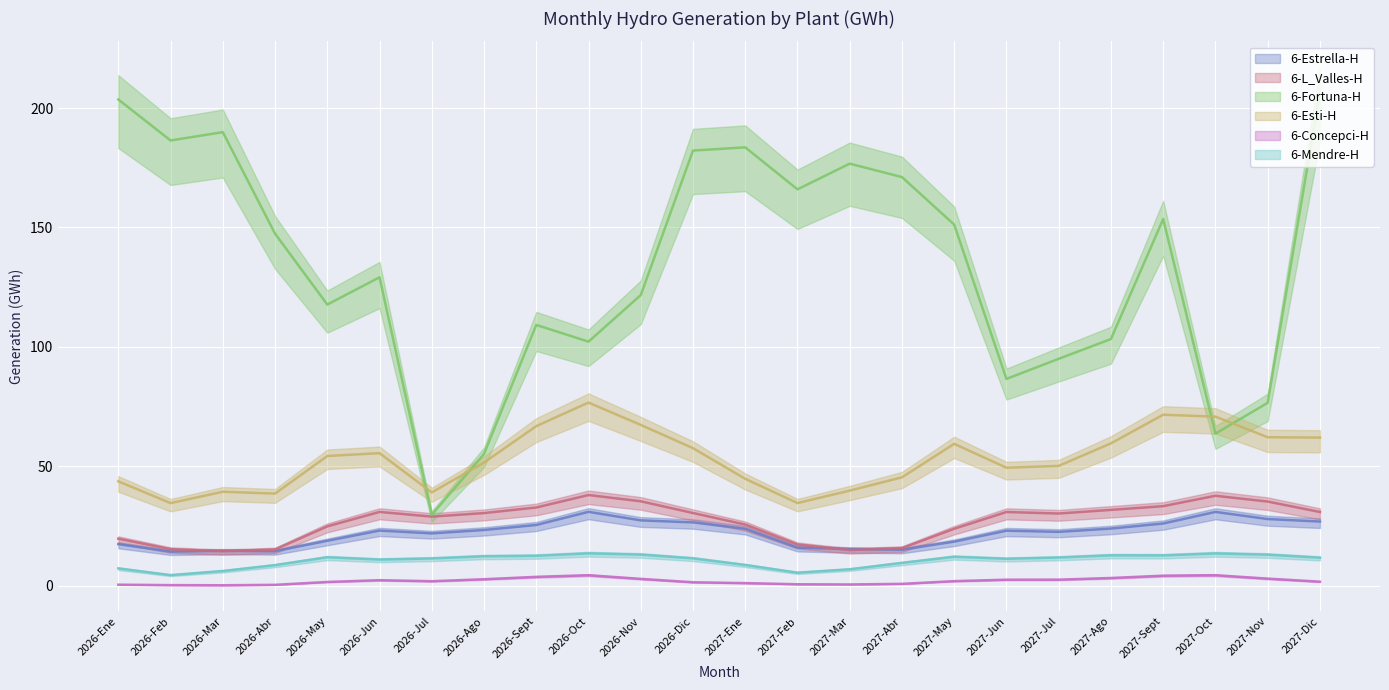

How many categories are shown in the chart?

24